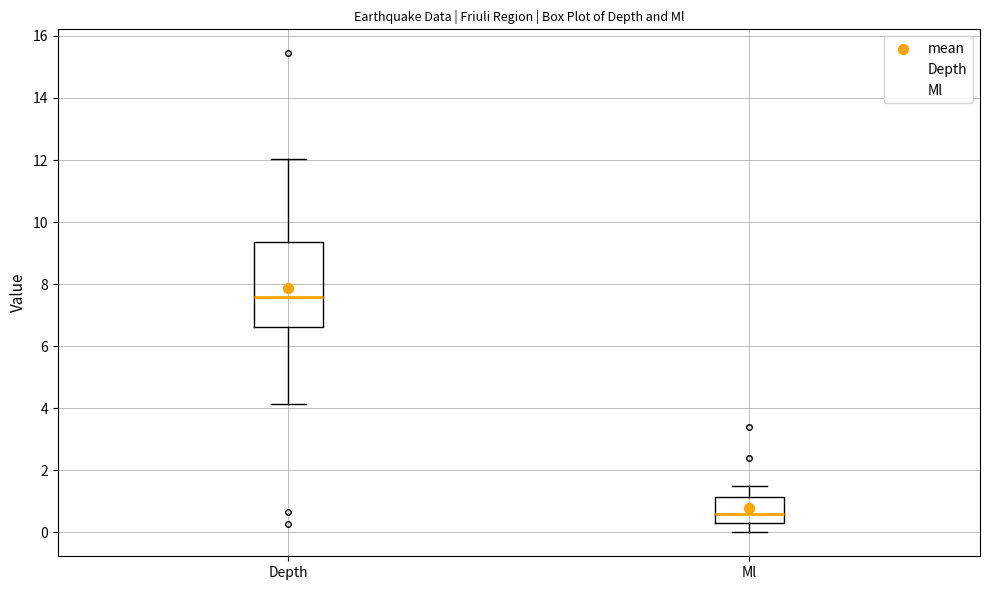

Which box has the highest median line?

Depth